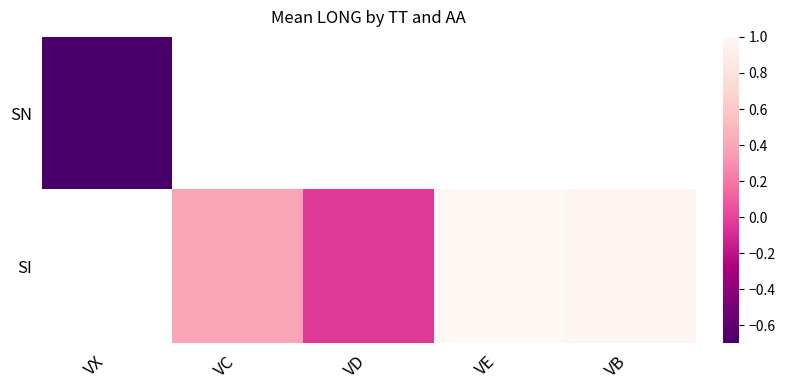

List the series in order of their peak value, lowest first.

SN, SI